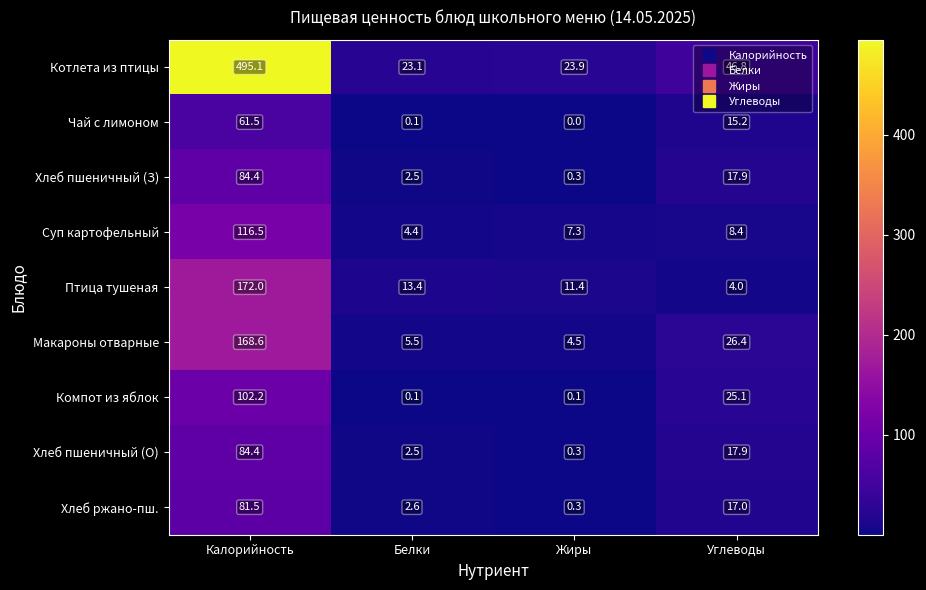

At how many categories does at least one series exceed 87?

1